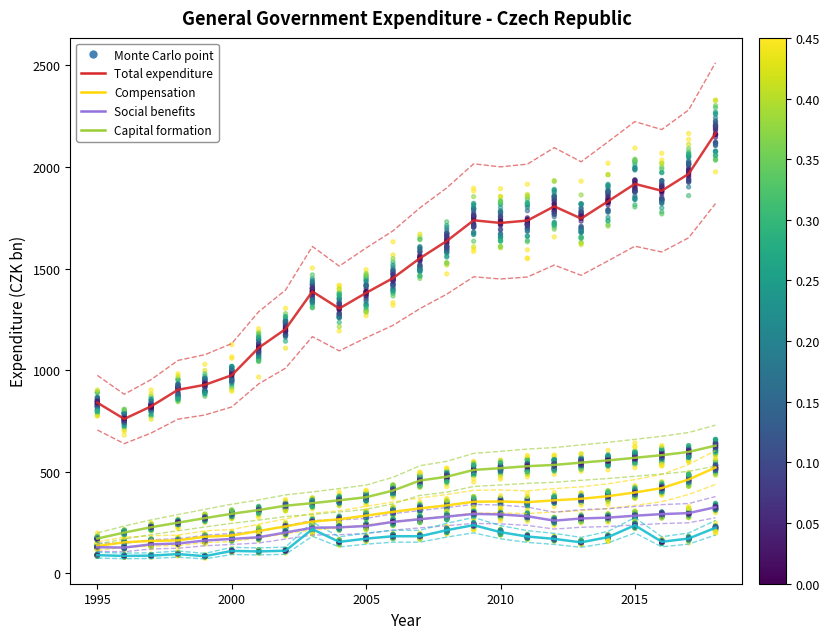

Across all data points, what is the range of X values (max minus min)?

23.0